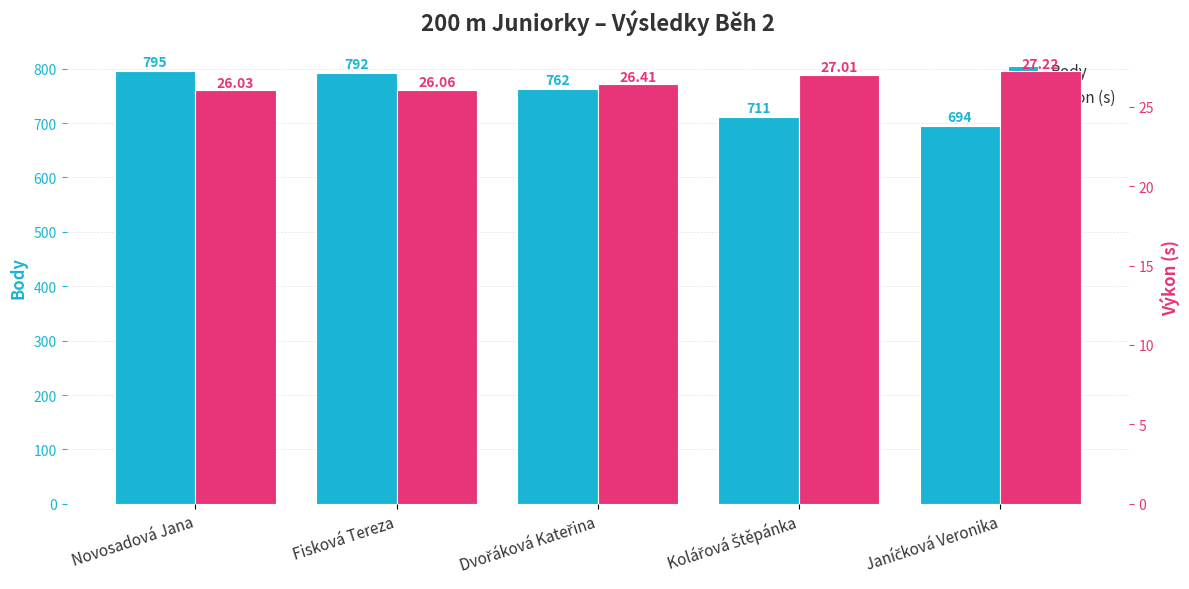

Which category has the highest value across all series?

Novosadová Jana